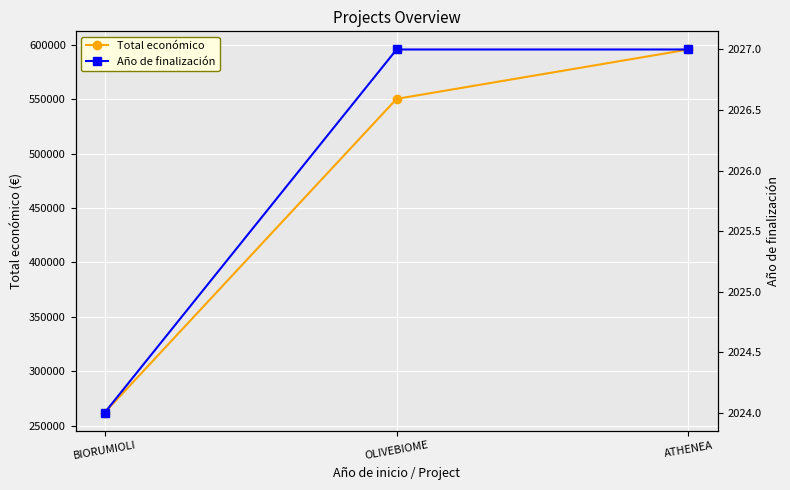

The value of Total económico at OLIVEBIOME is 550111. True or false?

True